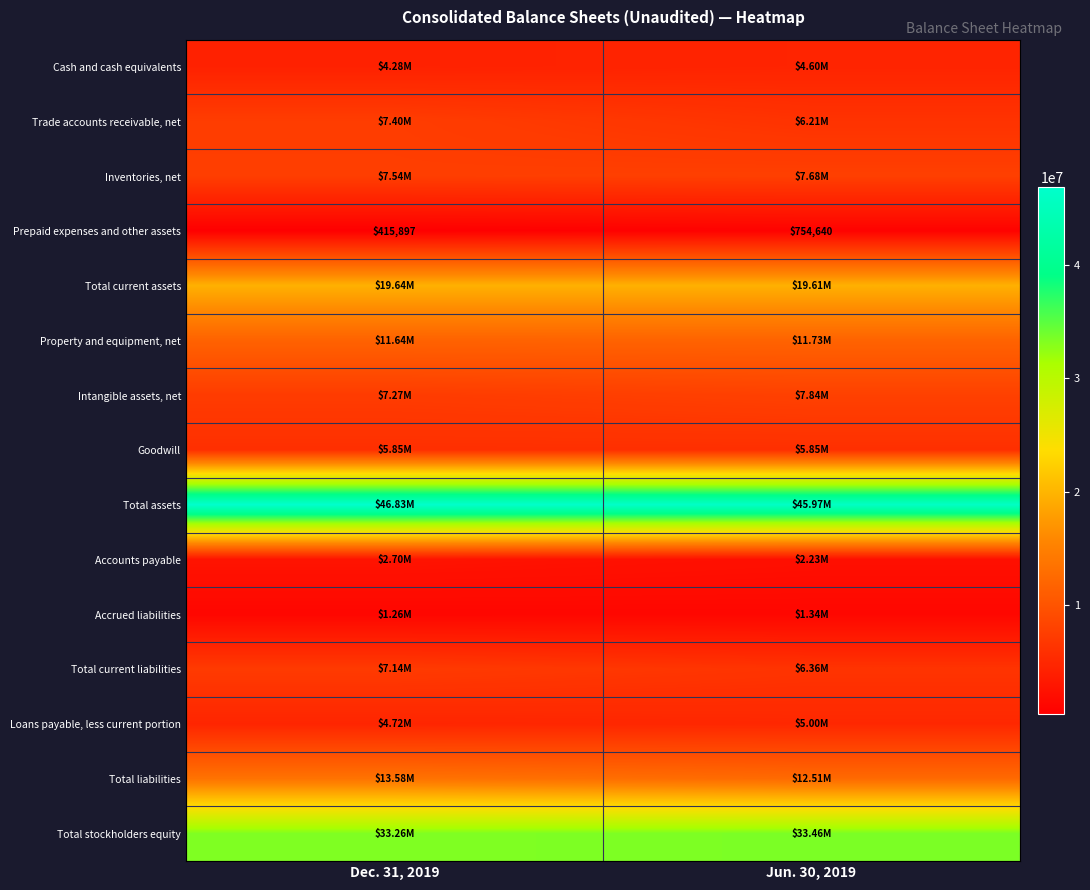

What is the sum of all Prepaid expenses and other assets values?

1170537